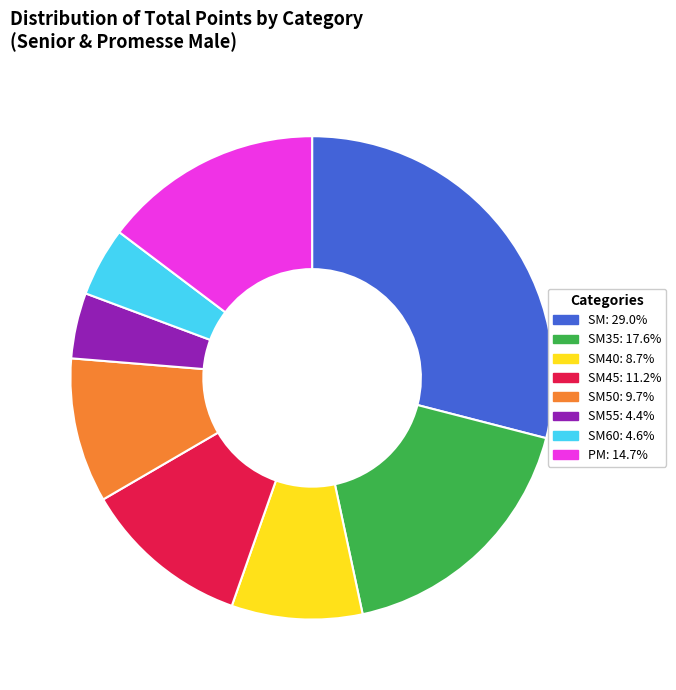

Is there a majority slice in this chart?

No